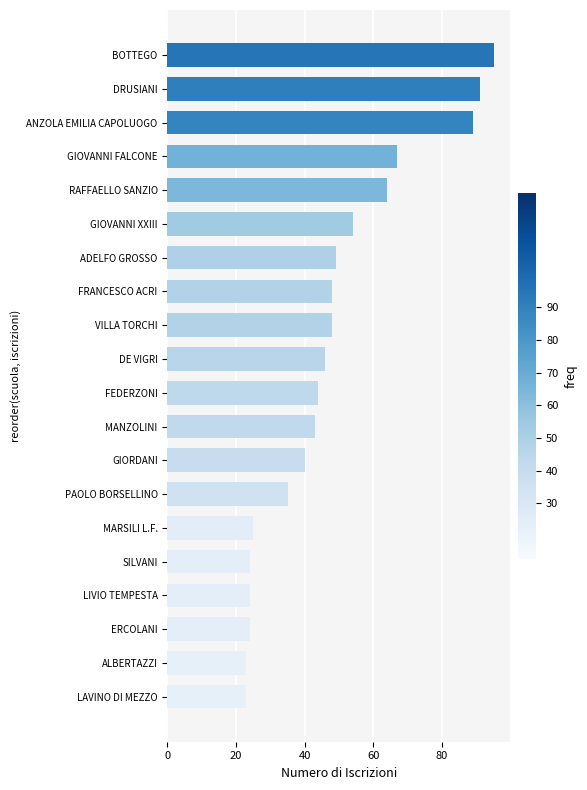

Approximately how many times larger is the value at MARSILI L.F. compared to LIVIO TEMPESTA?

1.0